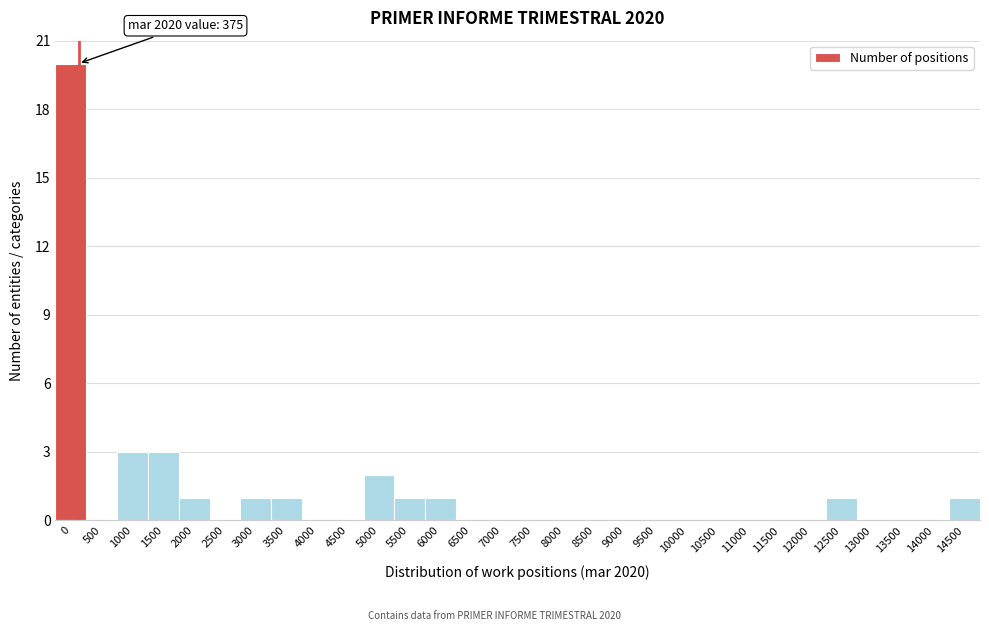

Reading left to right, what are all the values shown in this chart?

0=20	500=0	1000=3	1500=3	2000=1	2500=0	3000=1	3500=1	4000=0	4500=0	5000=2	5500=1	6000=1	6500=0	7000=0	7500=0	8000=0	8500=0	9000=0	9500=0	10000=0	10500=0	11000=0	11500=0	12000=0	12500=1	13000=0	13500=0	14000=0	14500=1